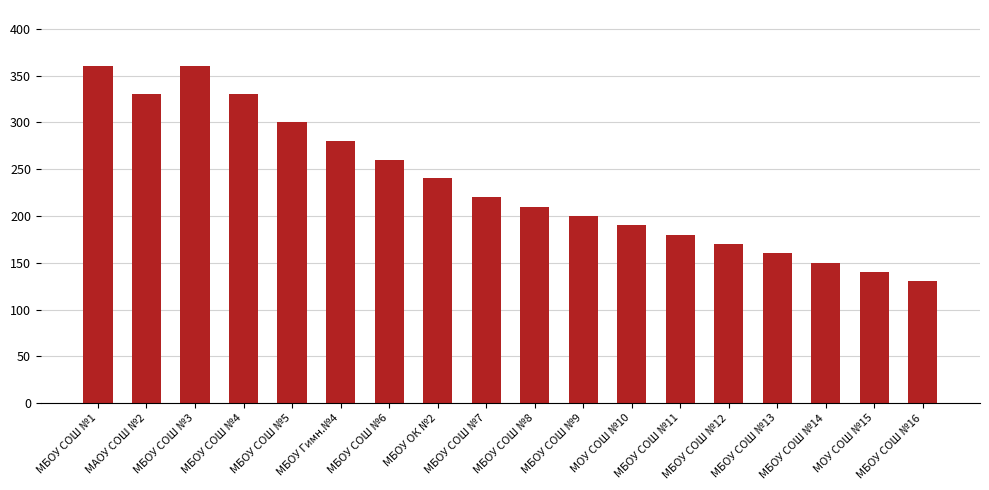

At which label does the data first exceed 220?

МБОУ СОШ №1